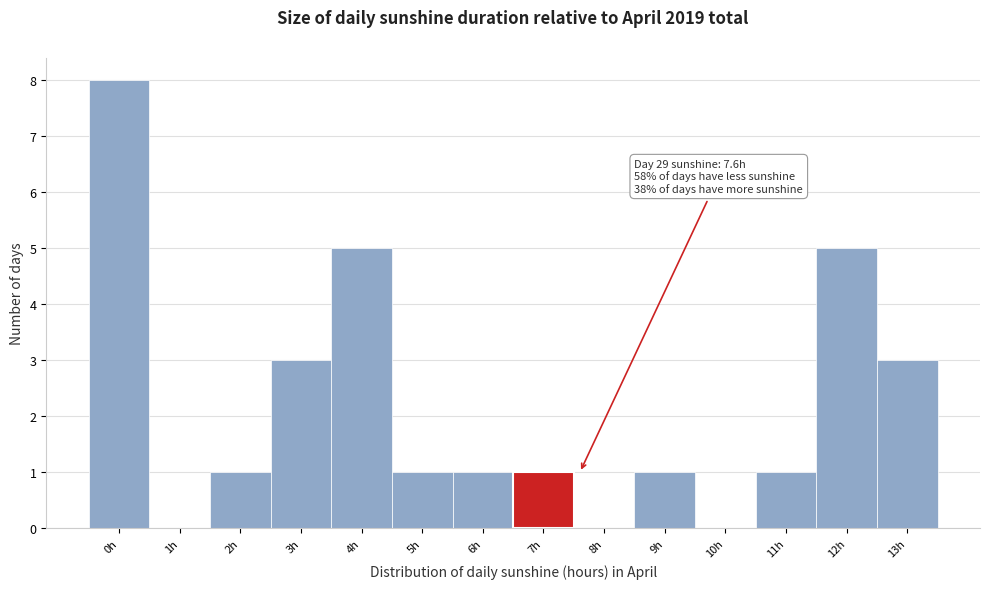

Reading left to right, list all the values displayed in this chart.

0h=8	1h=0	2h=1	3h=3	4h=5	5h=1	6h=1	7h=1	8h=0	9h=1	10h=0	11h=1	12h=5	13h=3